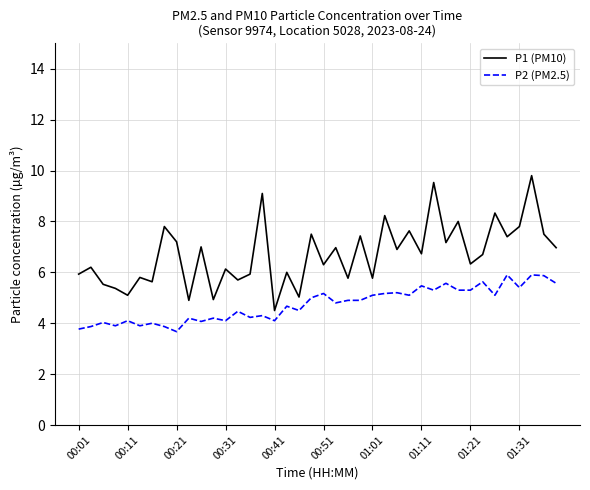

Which series has the largest total across all categories?

P1 (PM10)